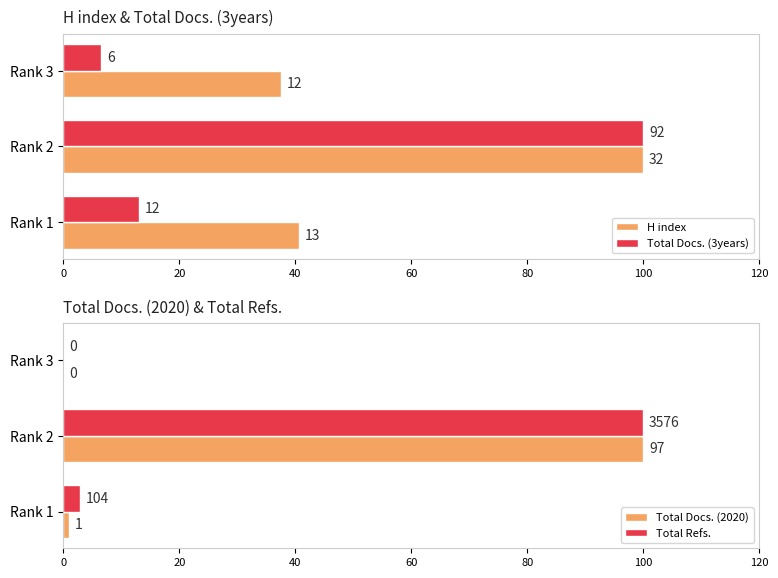

How many values in the Total Refs. series are below 2?

1